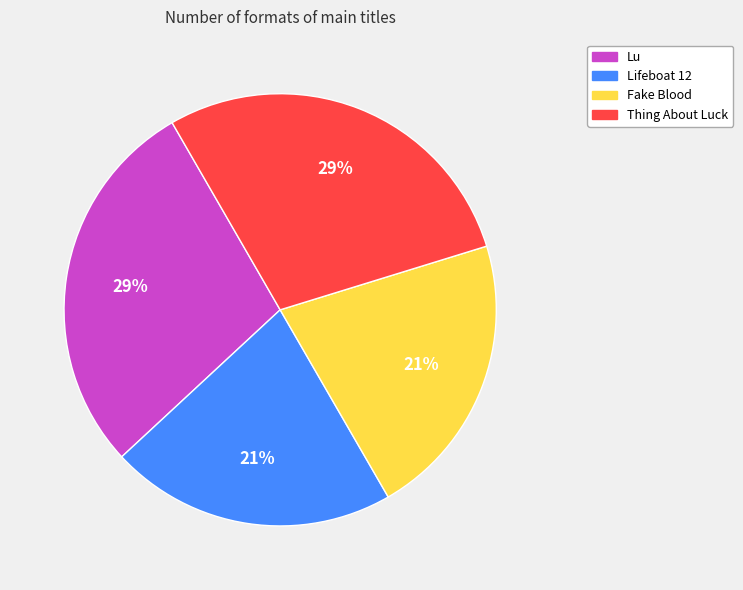

Does any single category account for the majority?

No